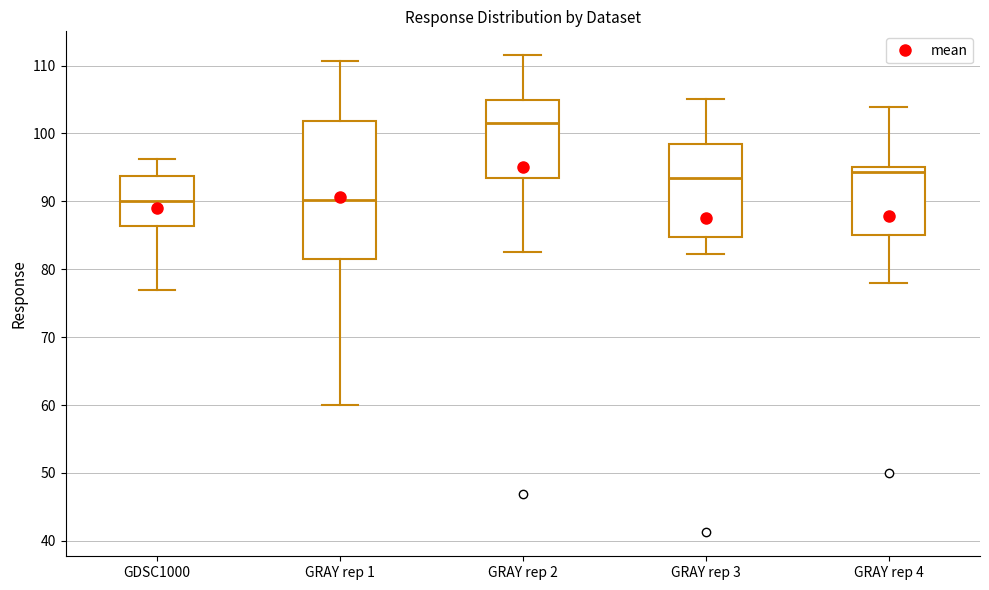

Comparing the boxes themselves (not the whiskers), which one is the tallest?

GRAY rep 1